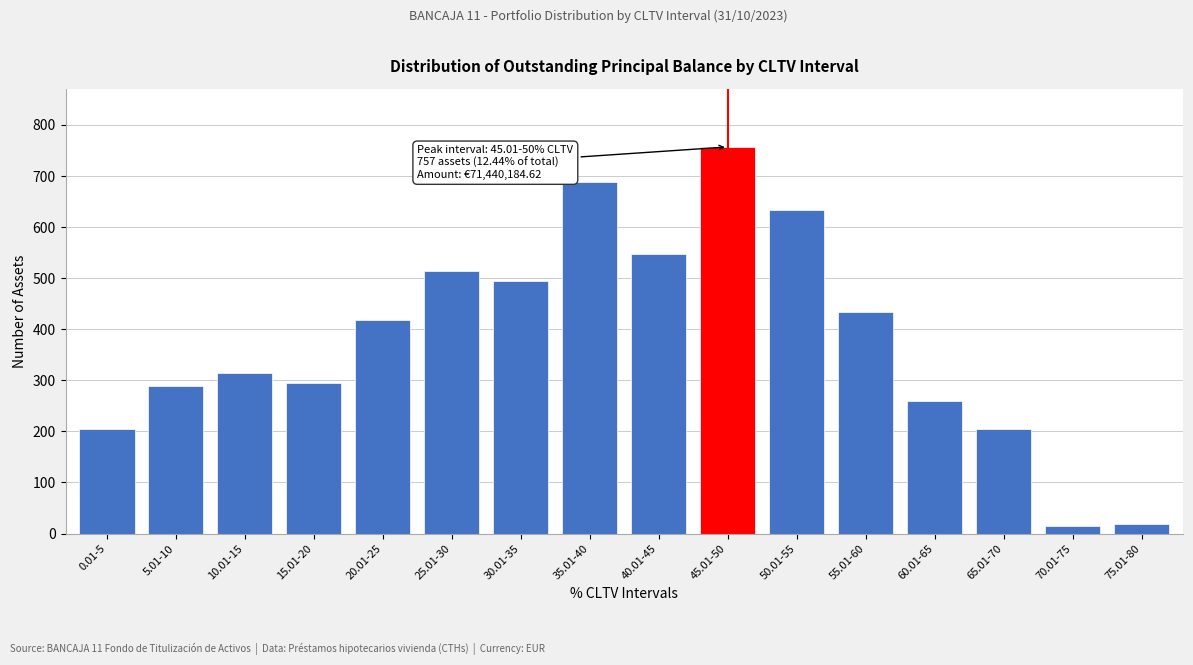

Which category has the highest value across all series?

45.01-50